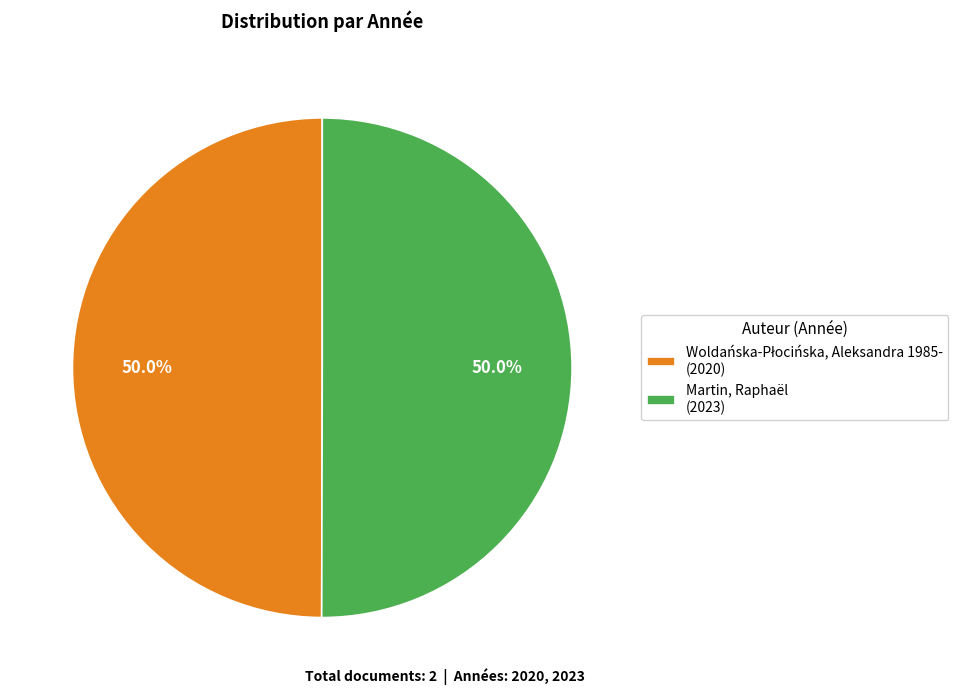

Which slice is the smallest?

Woldańska-Płocińska, Aleksandra 1985-
(2020)